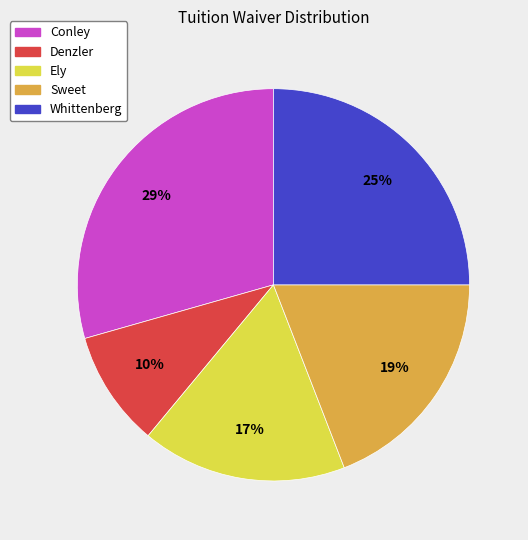

To the nearest percent, what is the average slice percentage?

20%